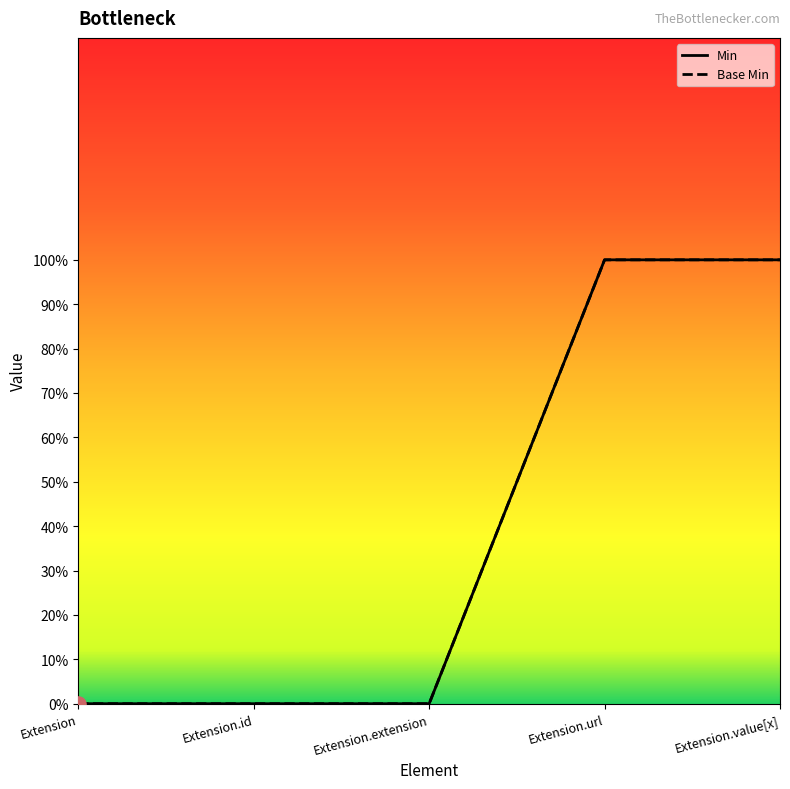

Which series has the largest Y range (max minus min)?

Min